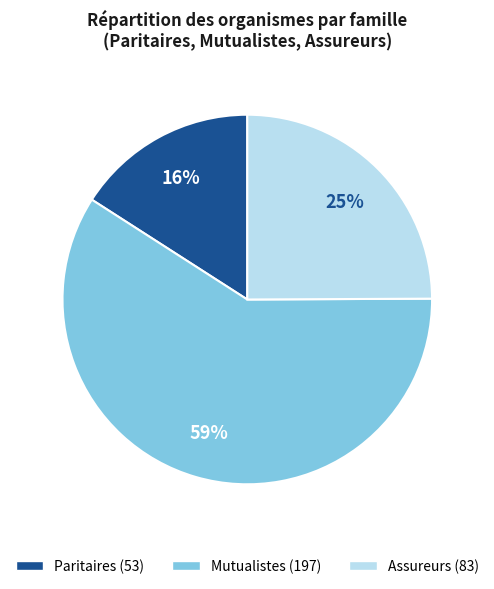

Is the sum of Assureurs and Mutualistes greater than half?

Yes